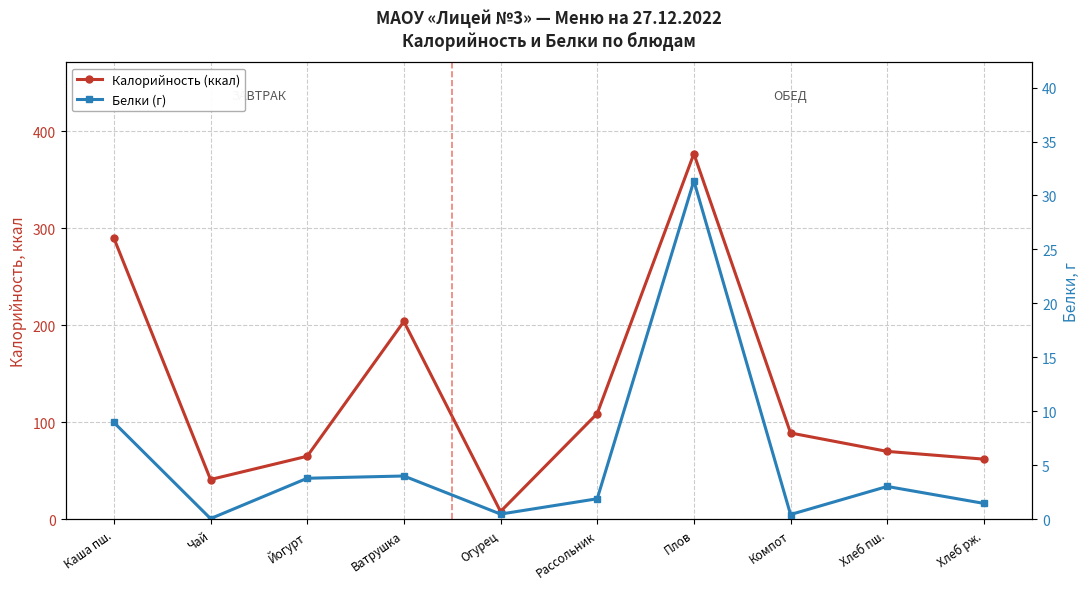

What is the total value across all series at Хлеб пш.?

73.0